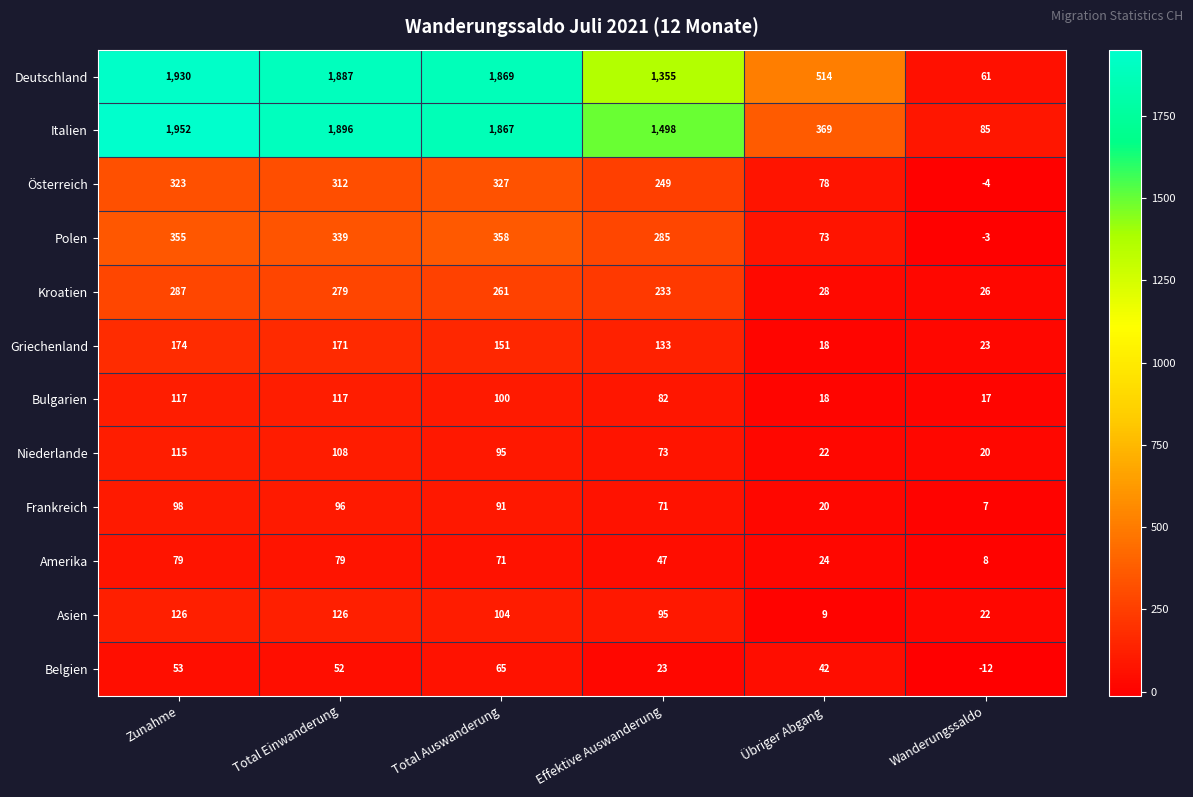

Which series has the largest total across all categories?

Italien